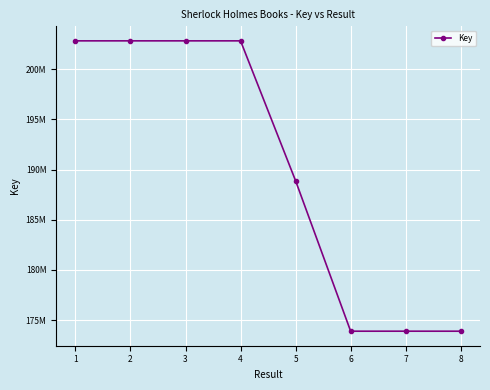

Reading left to right, what are all the values shown in this chart?

202814445	202814486	202814362	202814404	188875150	173894729	173895437	173893956